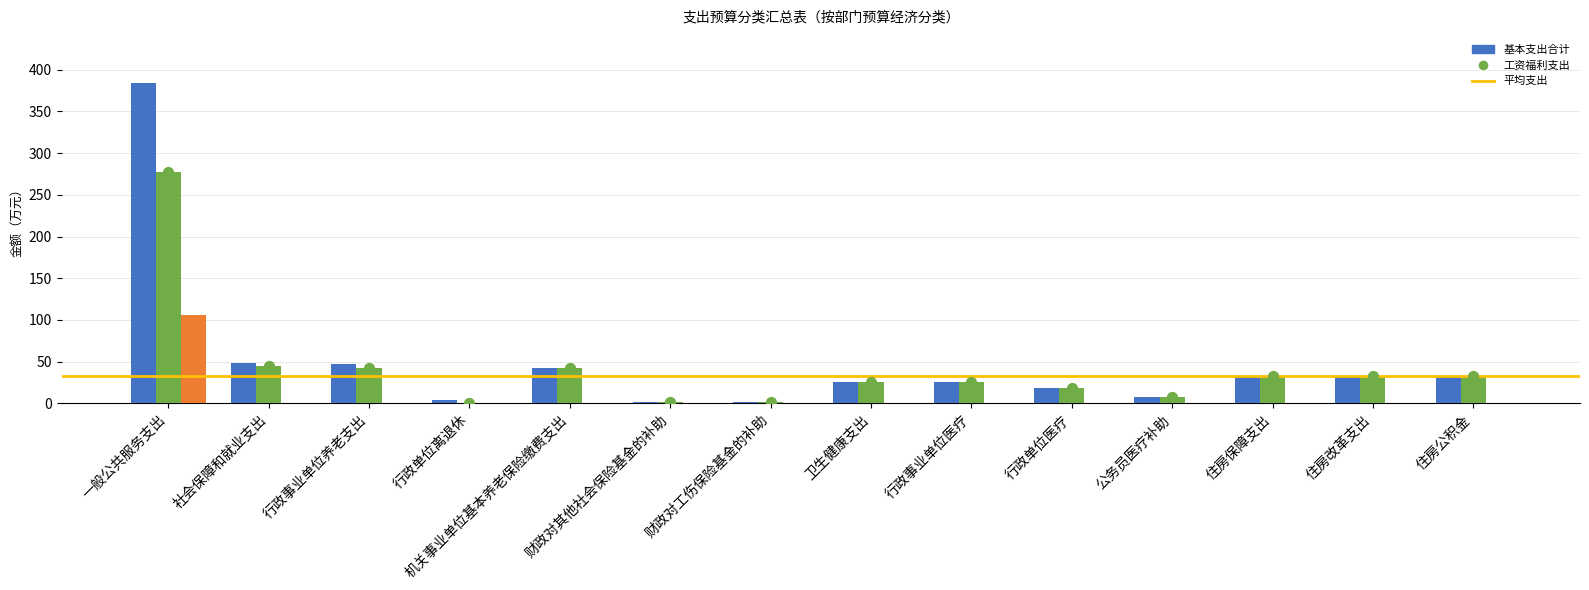

Which series has the widest spread of Y values?

基本支出合计